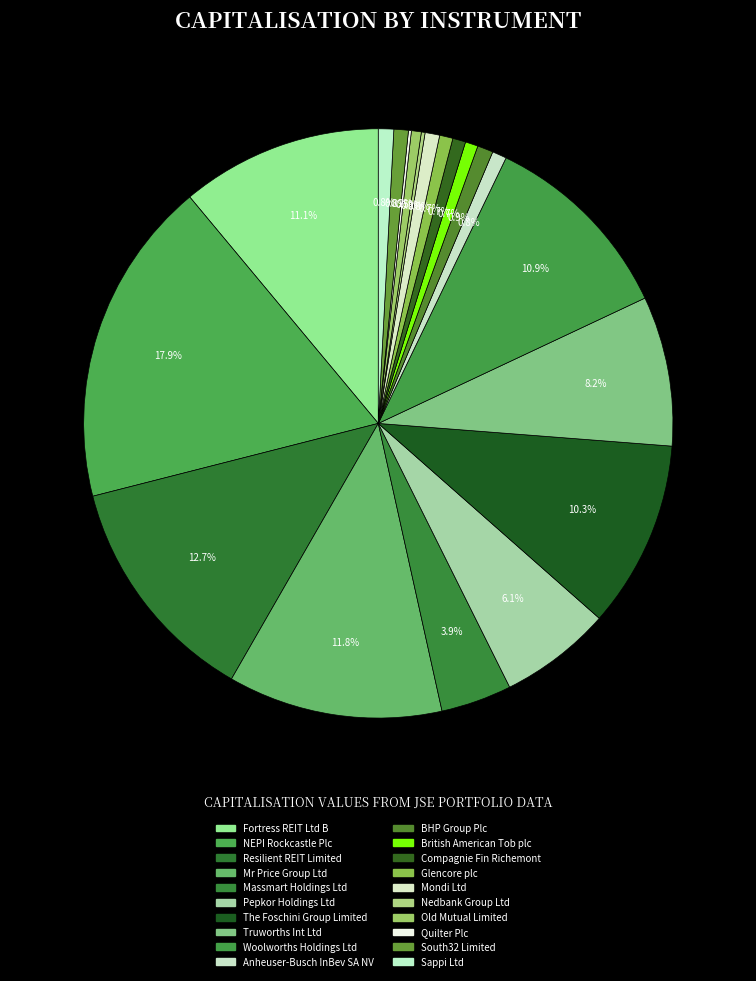

Is there a majority slice in this chart?

No